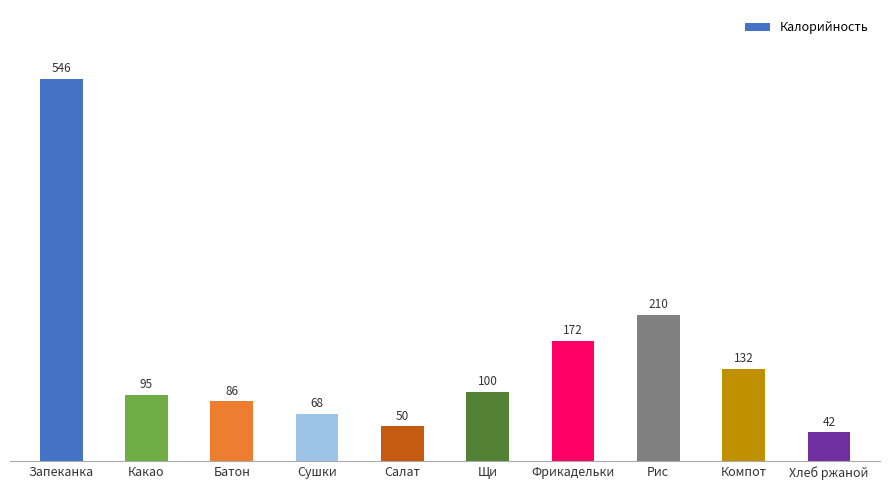

How many values are below 99?

5